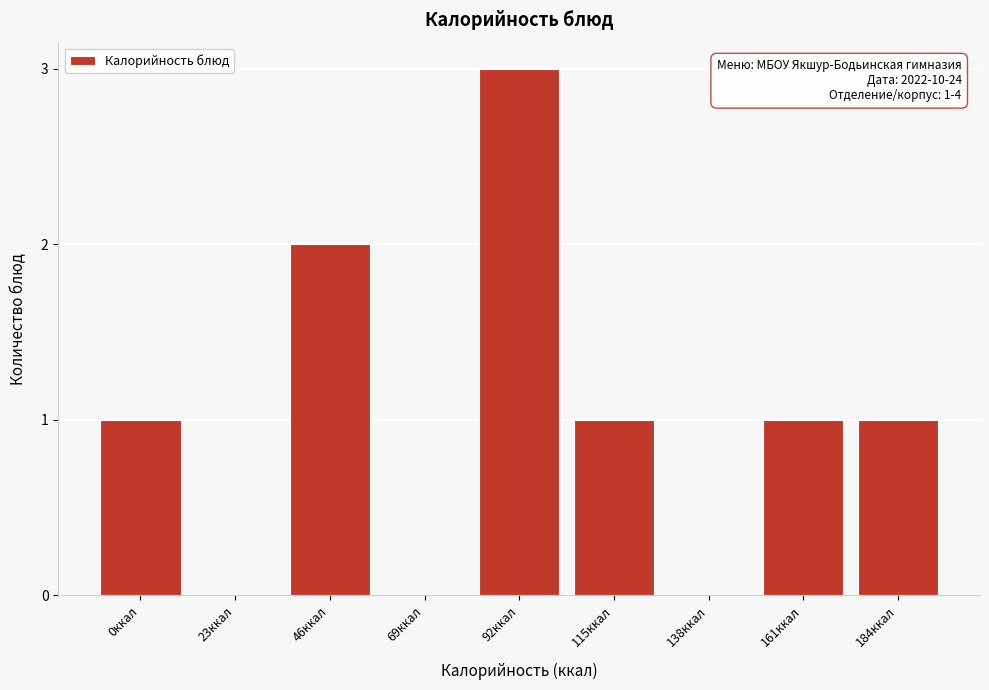

Reading right to left, list all the values displayed in this chart.

184ккал=1	161ккал=1	138ккал=0	115ккал=1	92ккал=3	69ккал=0	46ккал=2	23ккал=0	0ккал=1